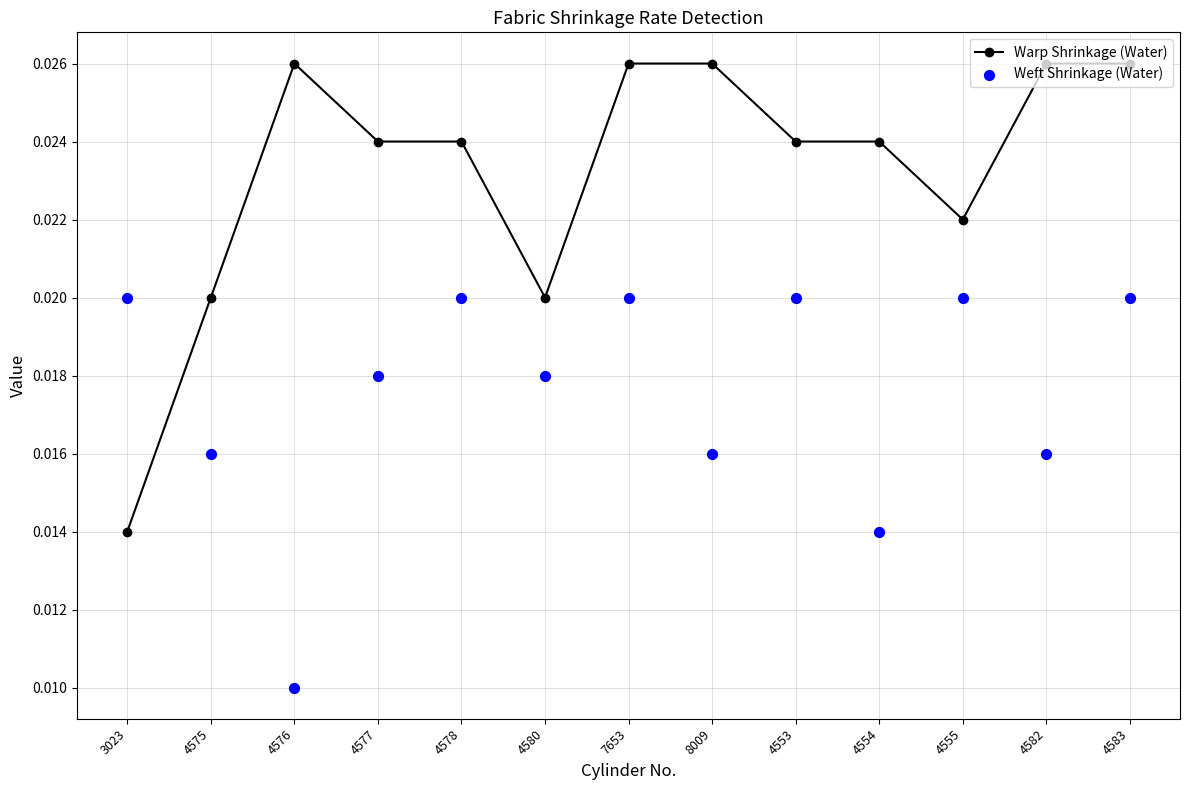

Which series has the largest total across all categories?

Warp Shrinkage (Water)